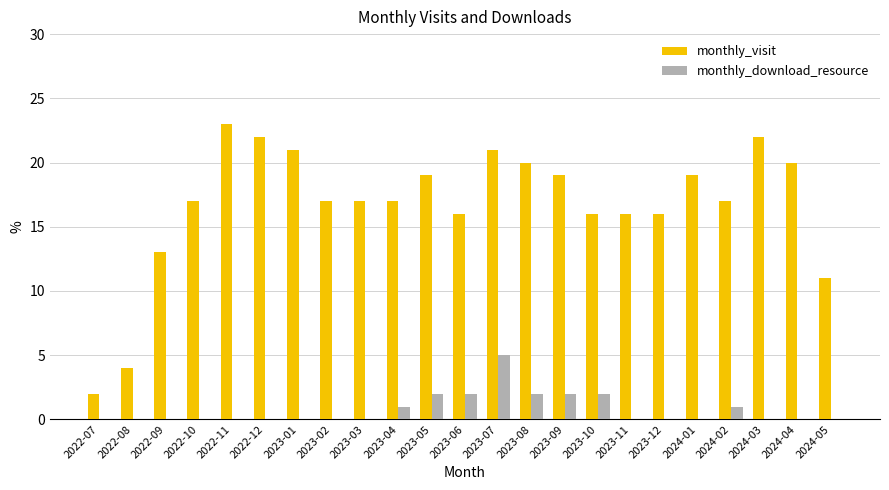

Between 2022-07 and 2023-02, which series saw the biggest shift?

monthly_visit